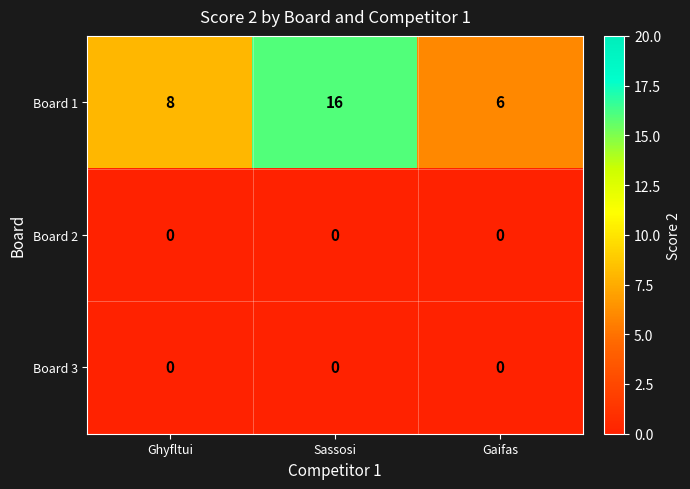

Which category has the highest value across all series?

Sassosi